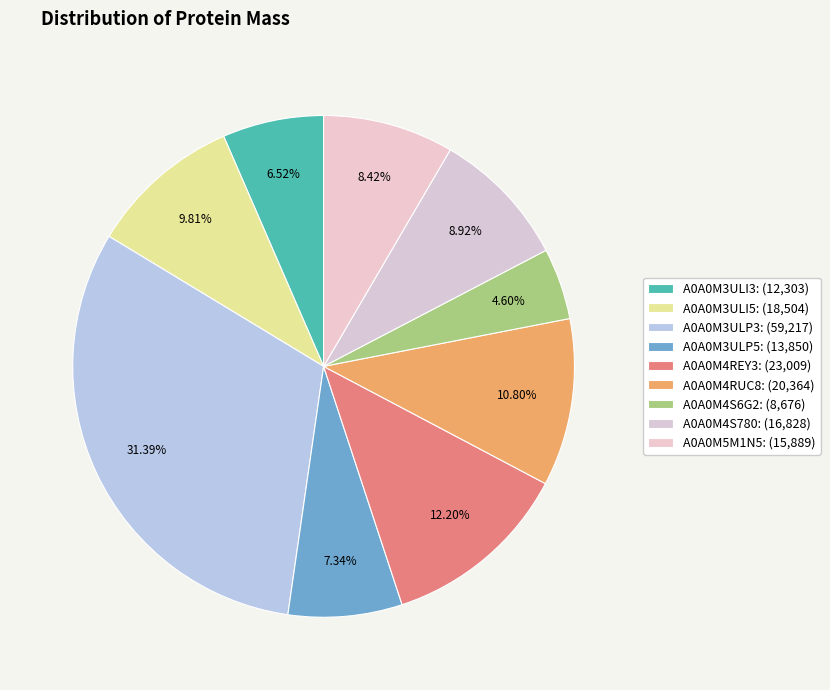

To the nearest percent, what percentage of the pie is A0A0M3ULI3?

7%